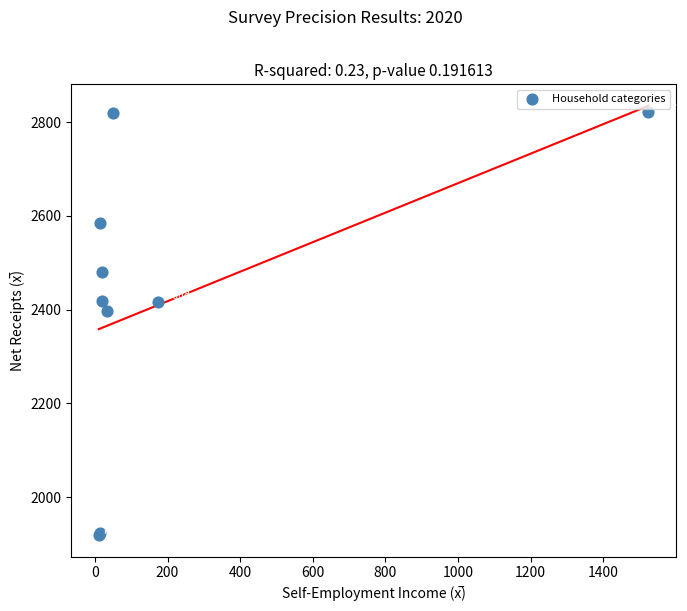

What Y value in the scatter plot is closest to 2370?

2396.6